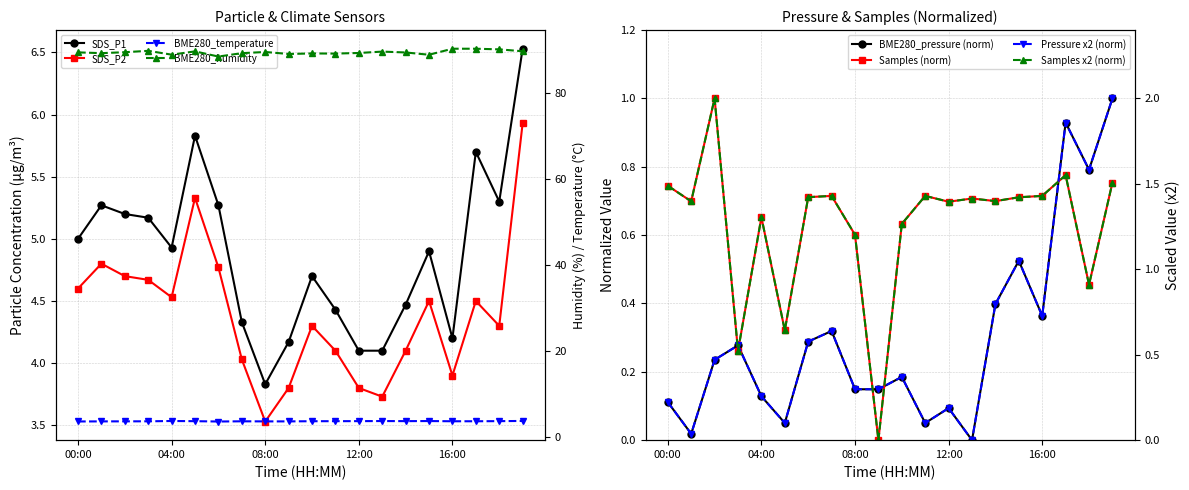

What is the lowest value of the SDS_P1 series?

3.8